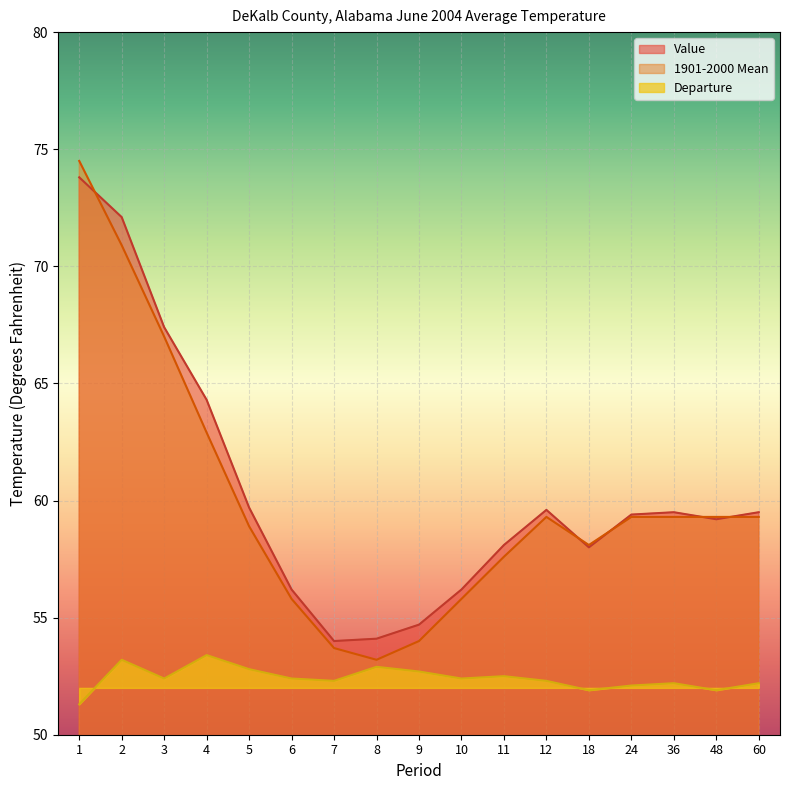

At how many categories does at least one series exceed 71?

2